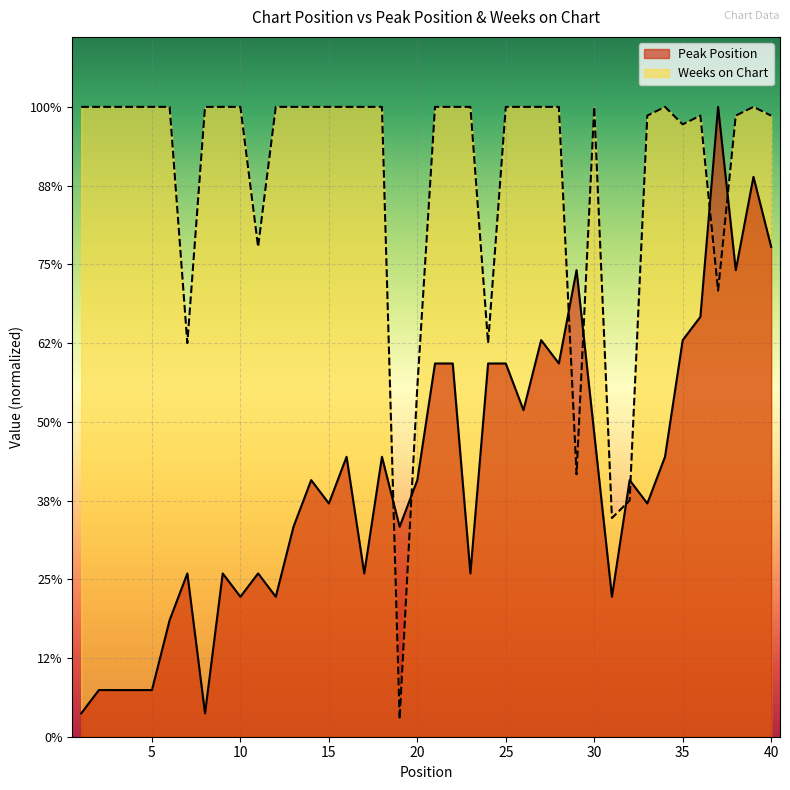

The Peak Position series shows 109.4 at 37. True or false?

False